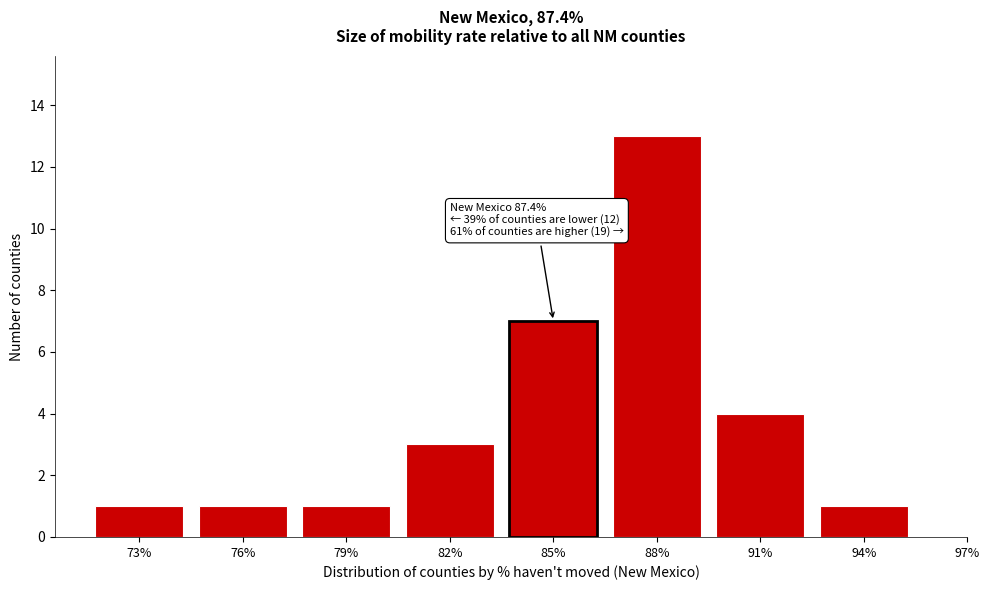

Reading right to left, what are all the values shown in this chart?

94%=1	91%=4	88%=13	85%=7	82%=3	79%=1	76%=1	73%=1